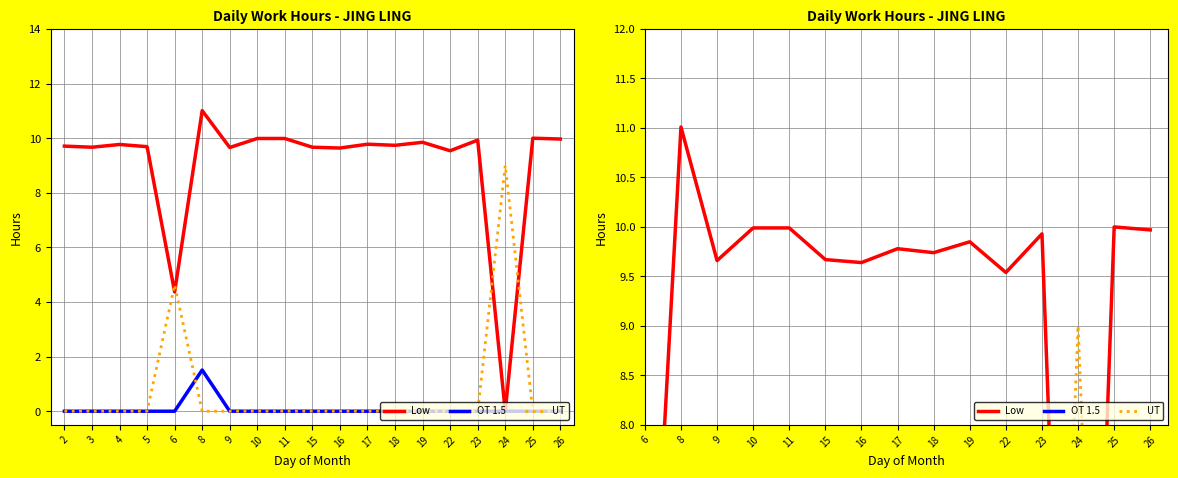

How many interior local peaks does the OT 1.5 series have?

1